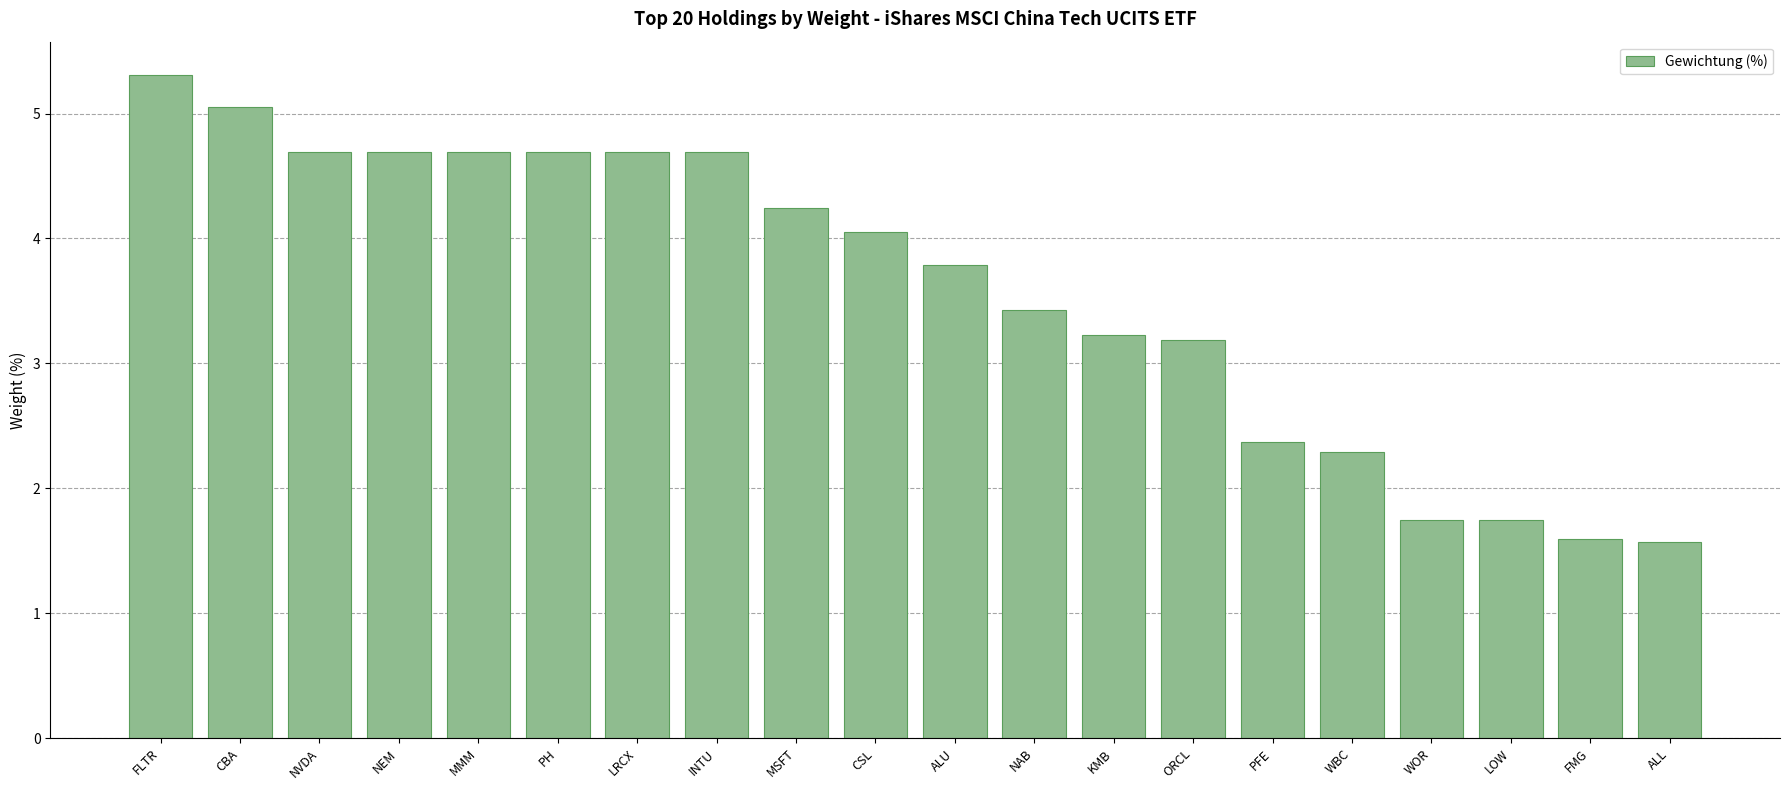

Are the bars grouped side by side (vs. stacked)?

No